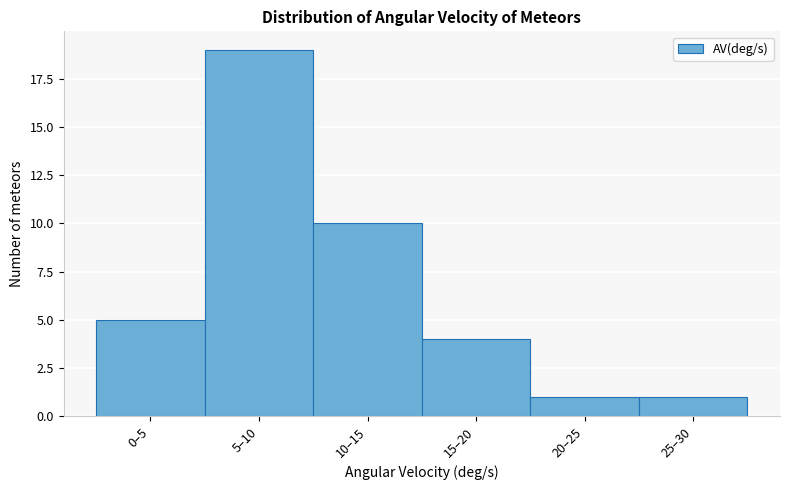

Reading right to left, transcribe all the data shown in this chart.

1	1	4	10	19	5